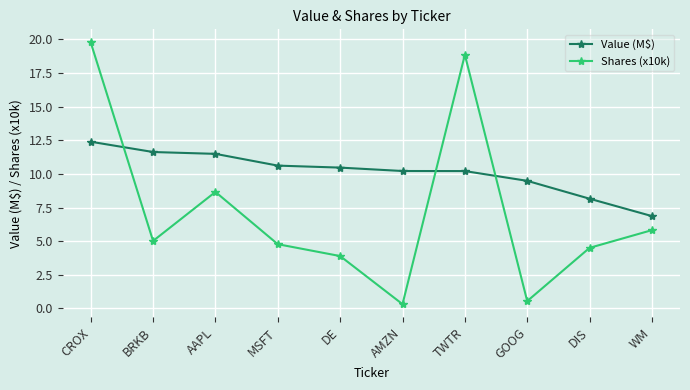

In Shares (x10k), how many points are higher than both neighbors (excluding endpoints)?

2